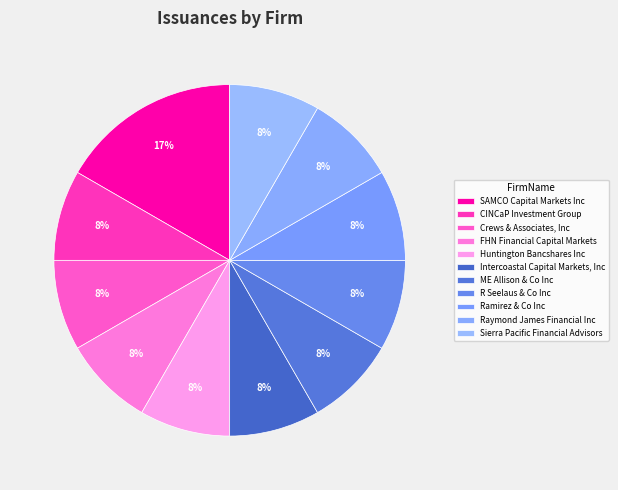

To the nearest percent, what is the average slice percentage?

9%